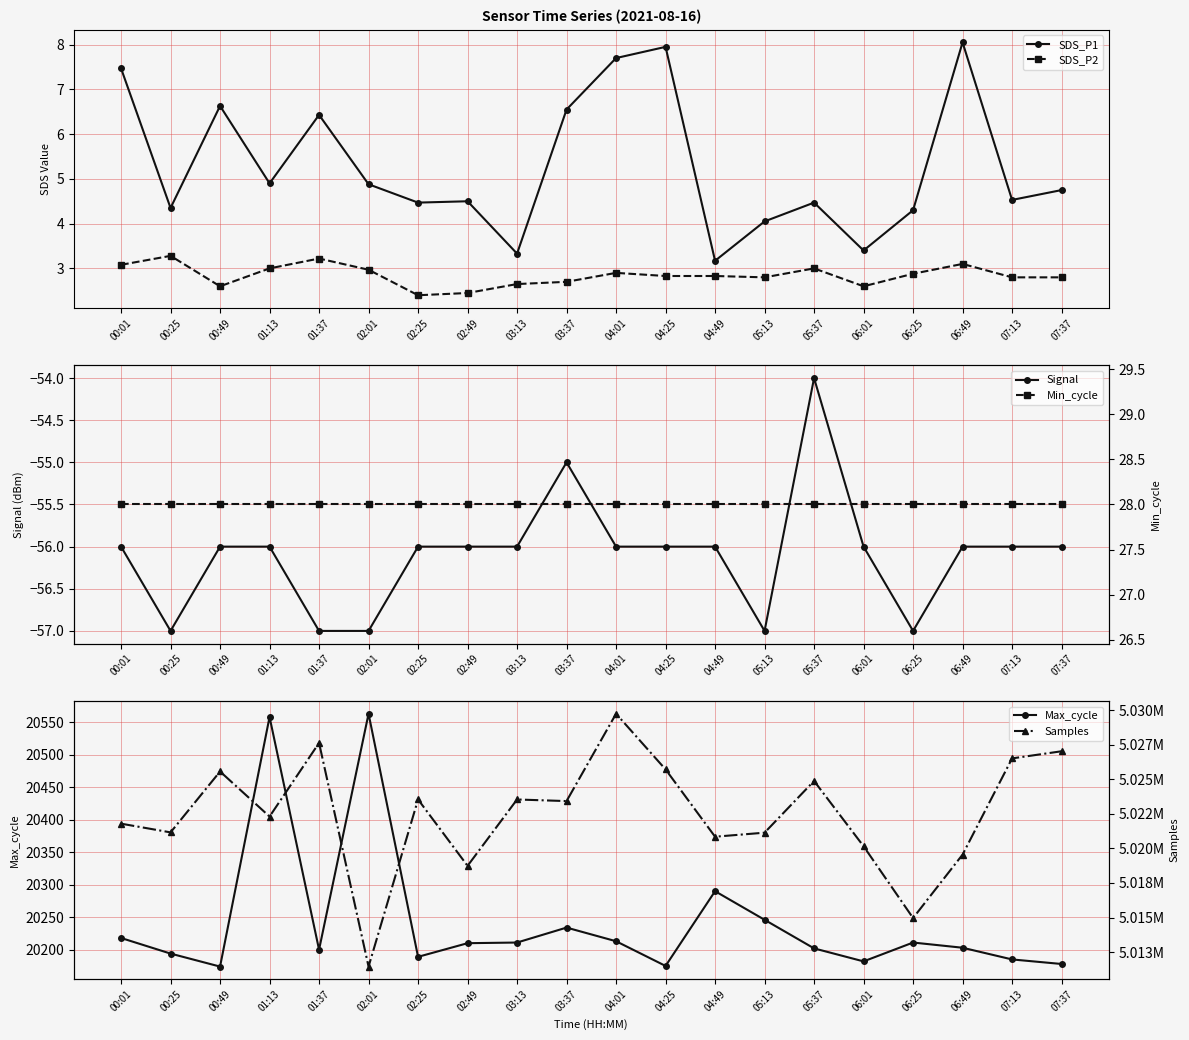

True or false: Signal has a value of -39.0 at 02:25.

False